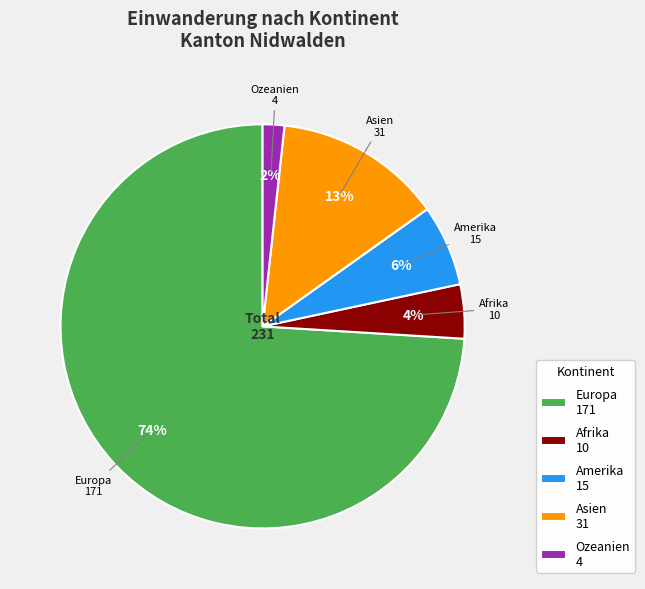

Combined, do Afrika and Ozeanien account for over 50%?

No